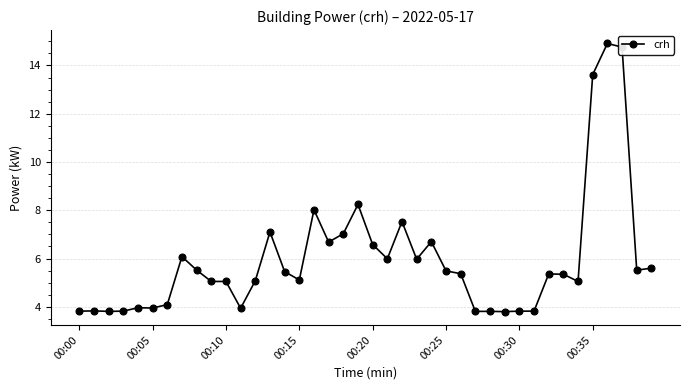

Is this an area chart (filled region under the line)?

No